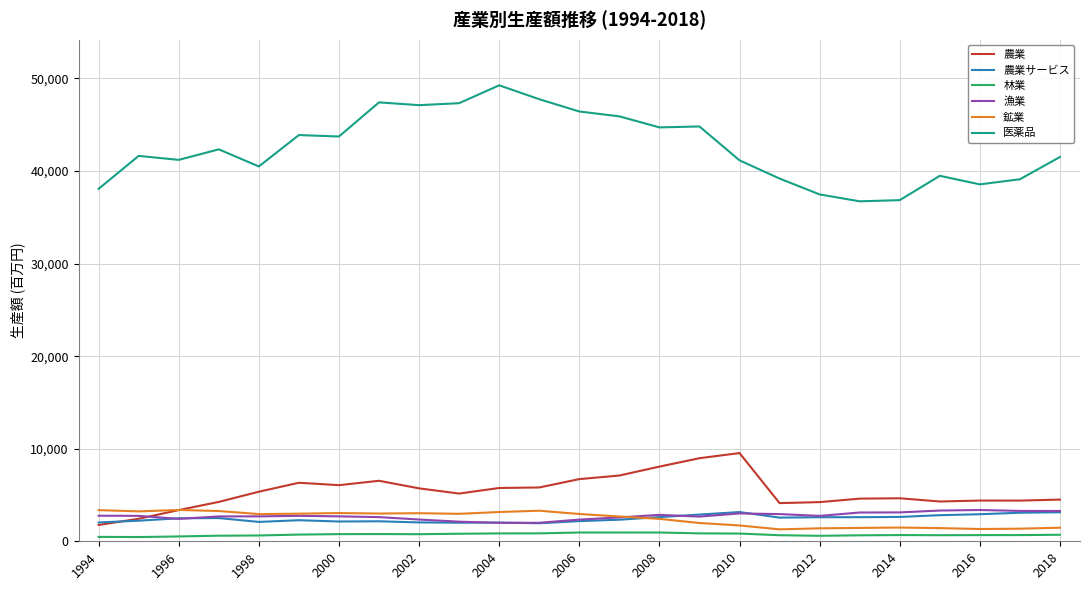

True or false: 医薬品 and 農業 cross at least once.

False